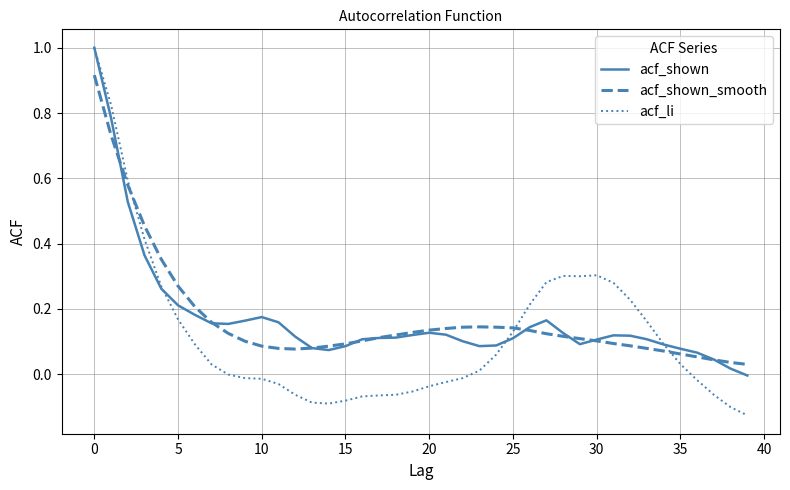

Which series has the largest range (max minus min)?

acf_li